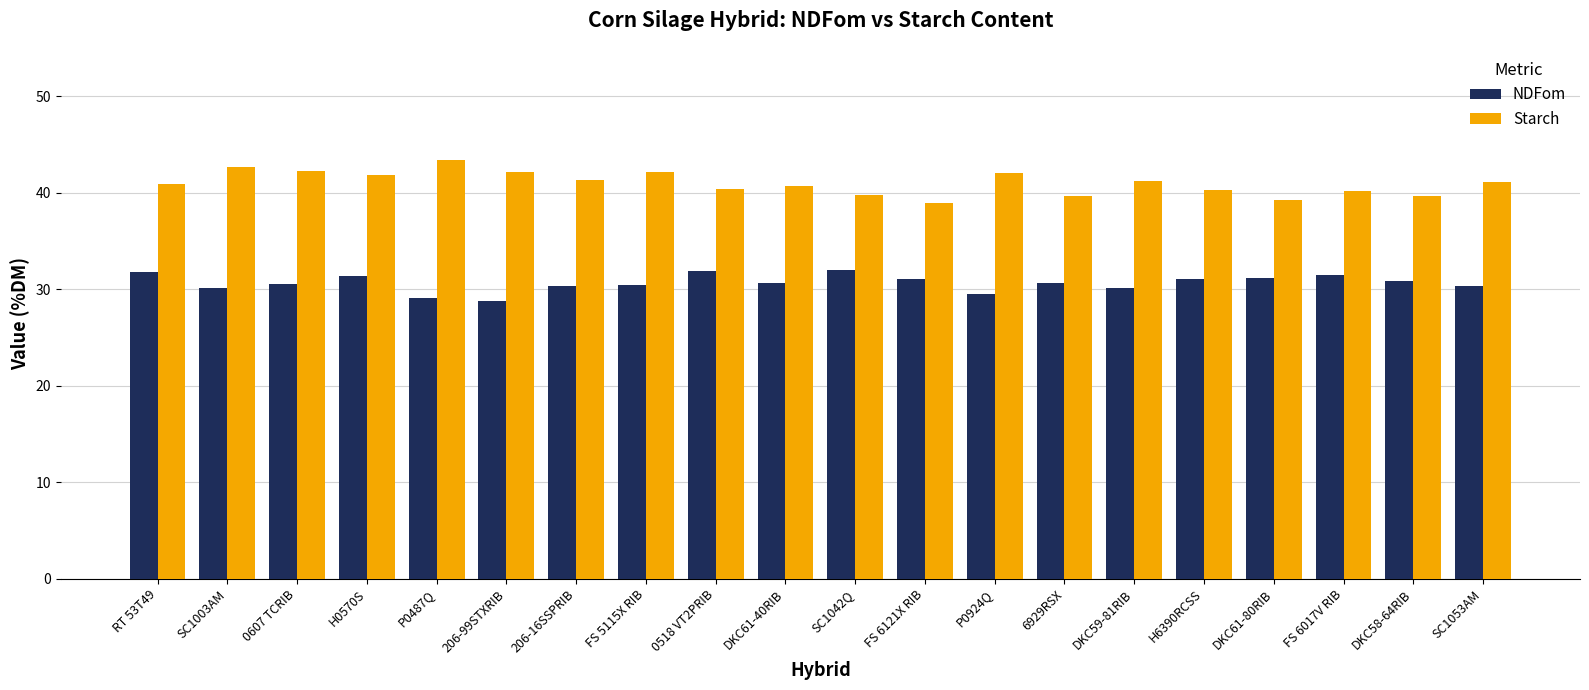

What is the difference between the NDFom values at SC1042Q and DKC59-81RIB?

1.9